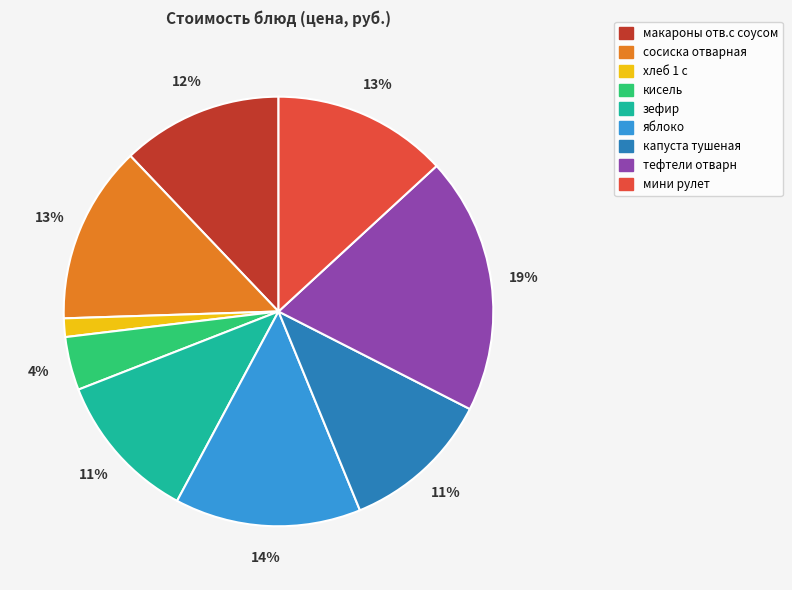

To the nearest percent, what is the difference between the largest and smallest slice percentages?

18%